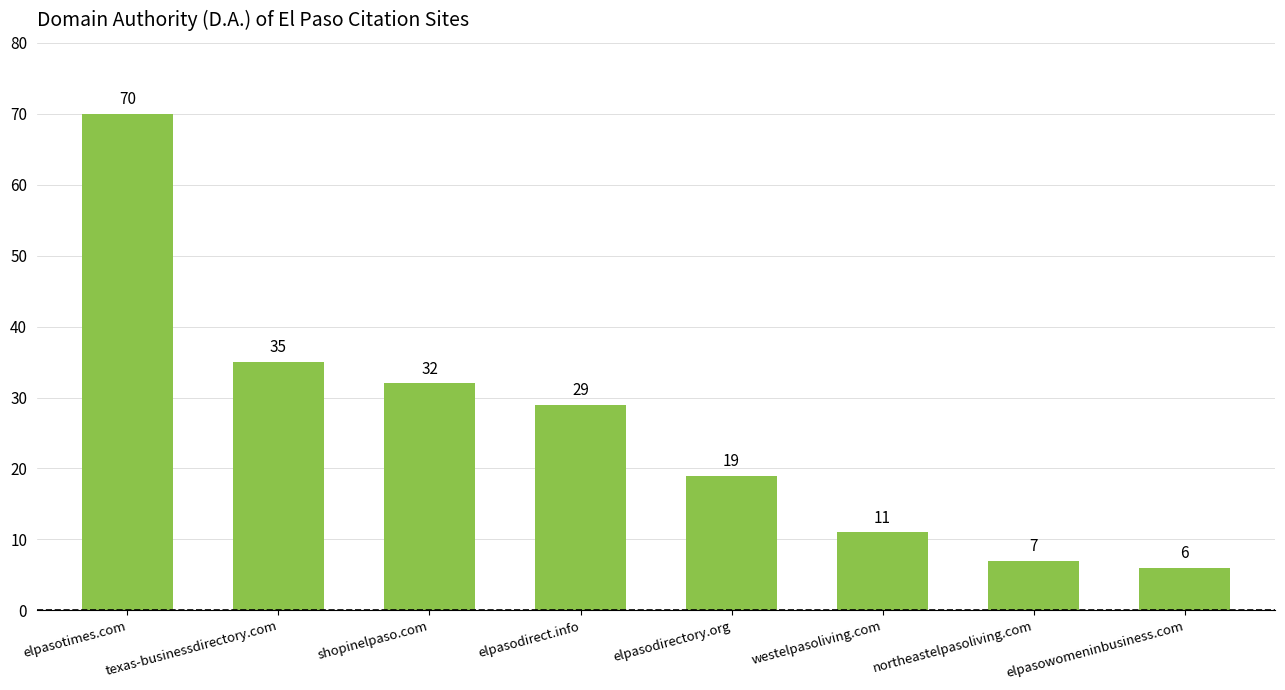

What is the sum of all values?

209